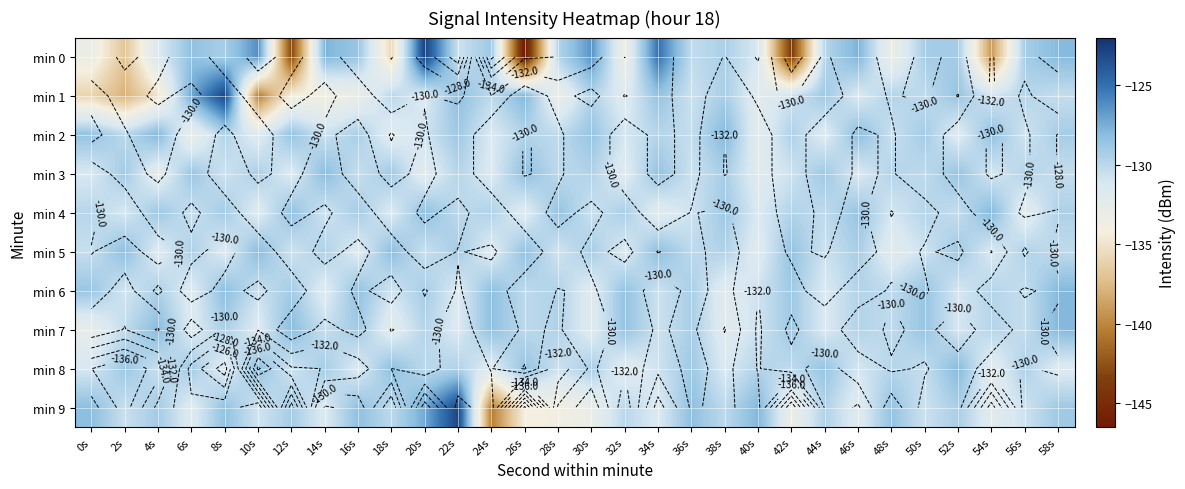

At 50s, list the series in order from largest to smallest.

min 6, min 7, min 2, min 0, min 4, min 1, min 3, min 8, min 9, min 5